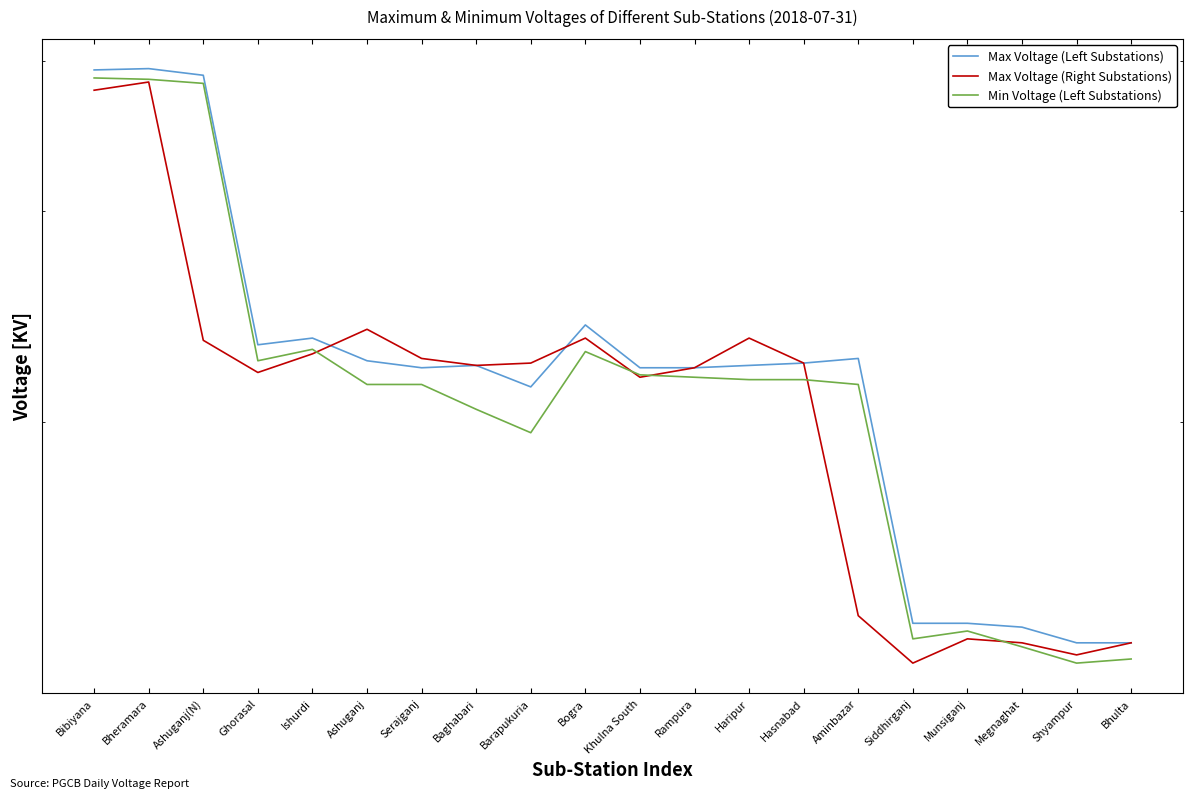

What is the greatest value displayed?

394